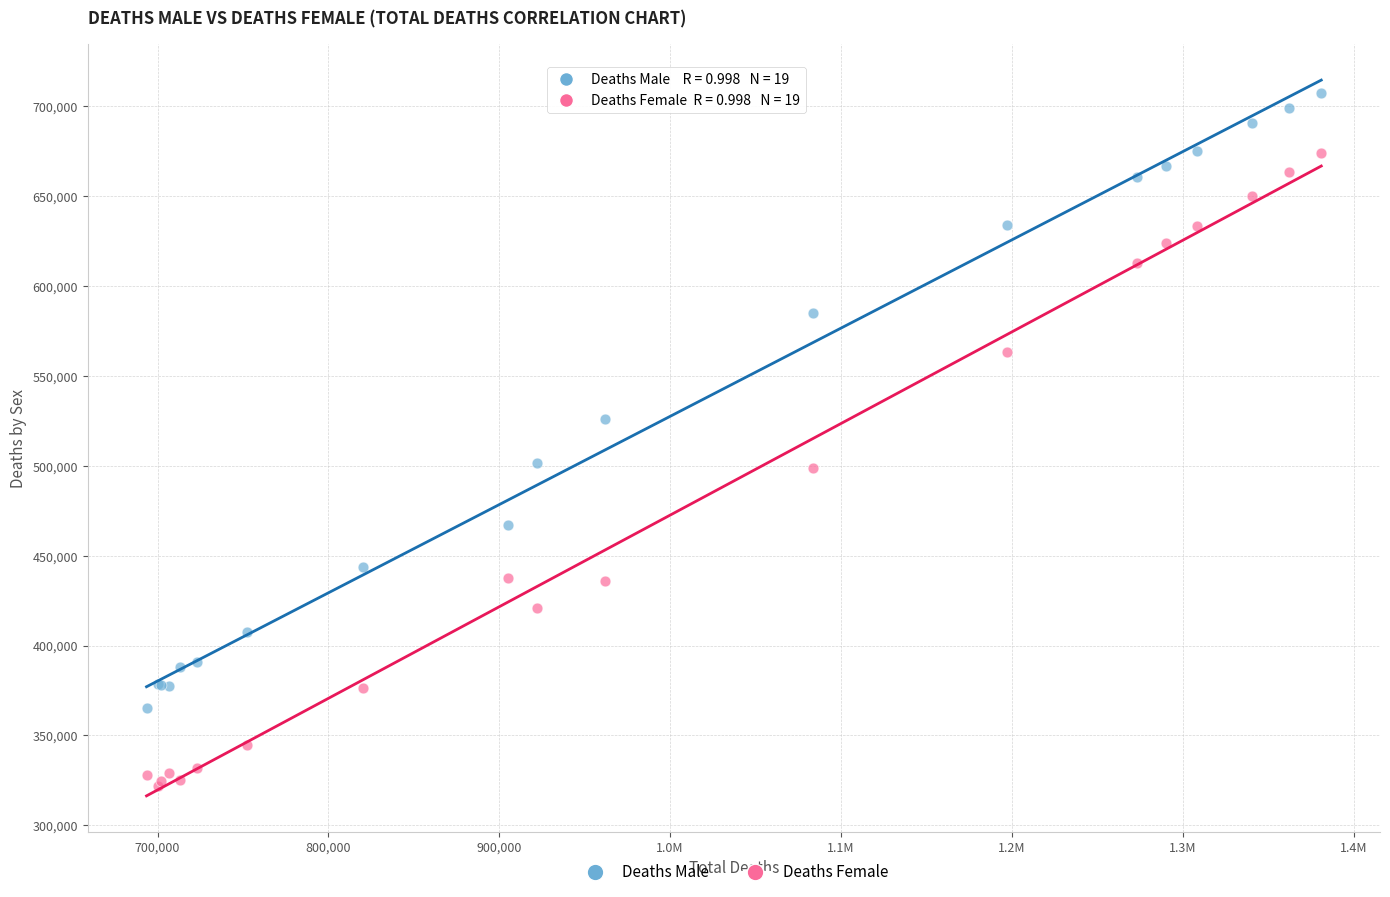

Which series contains the lowest Y value?

Deaths Female